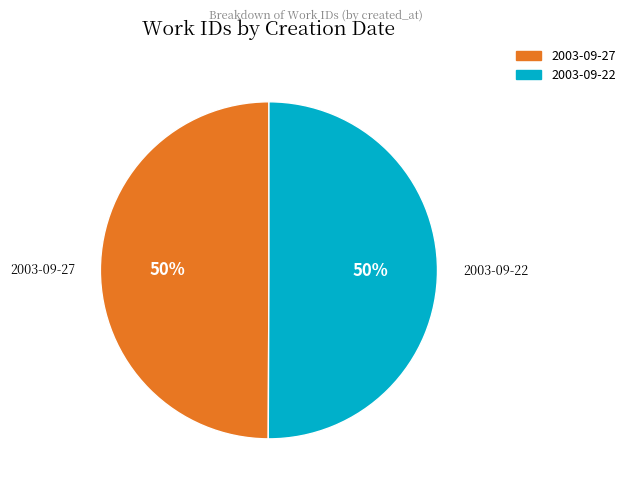

Approximately how many times larger is the value at 2003-09-27 compared to 2003-09-22?

1.0